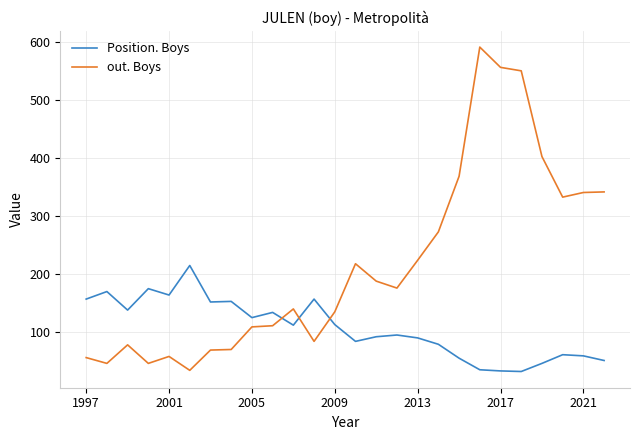

Which series has the largest total across all categories?

out. Boys